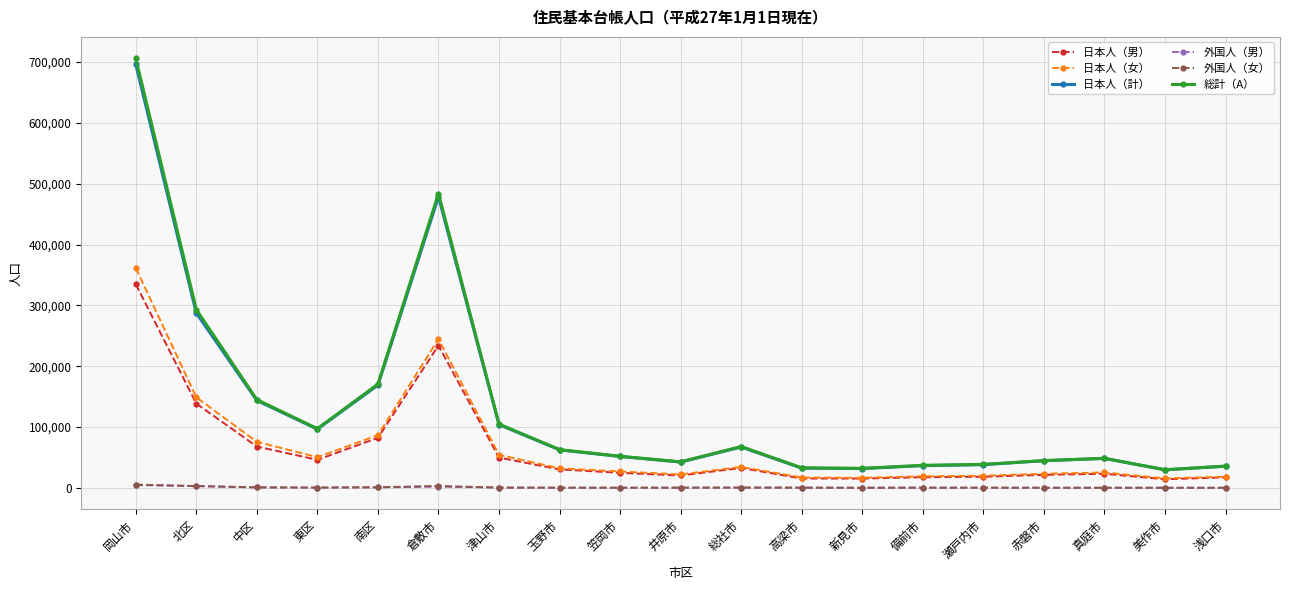

How many series are shown in this chart?

6